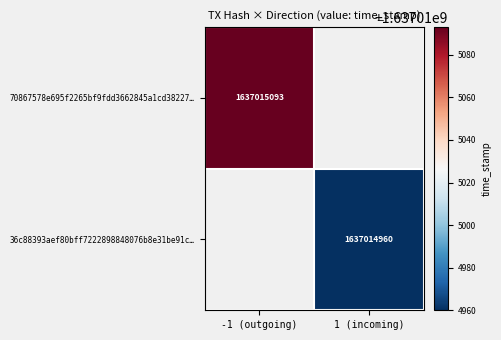

True or false: 36c88393aef80bff7222898848076b8e31be91c… has a value of 922391891 at 1 (incoming).

False